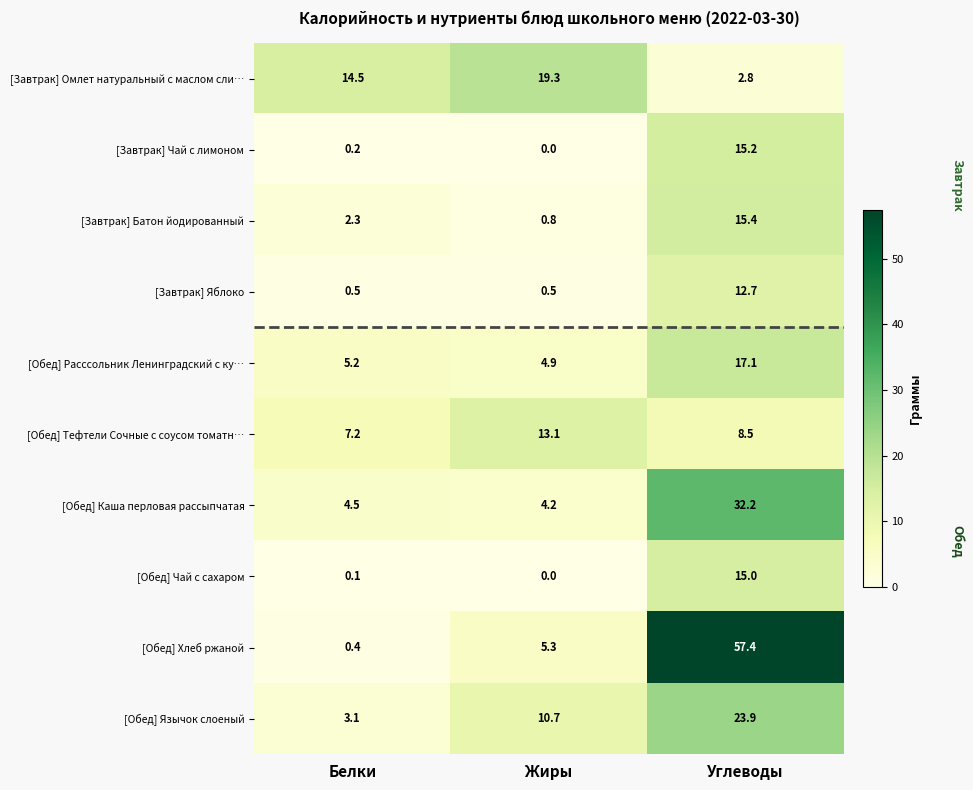

What is the difference between the highest and lowest values at Белки?

14.4